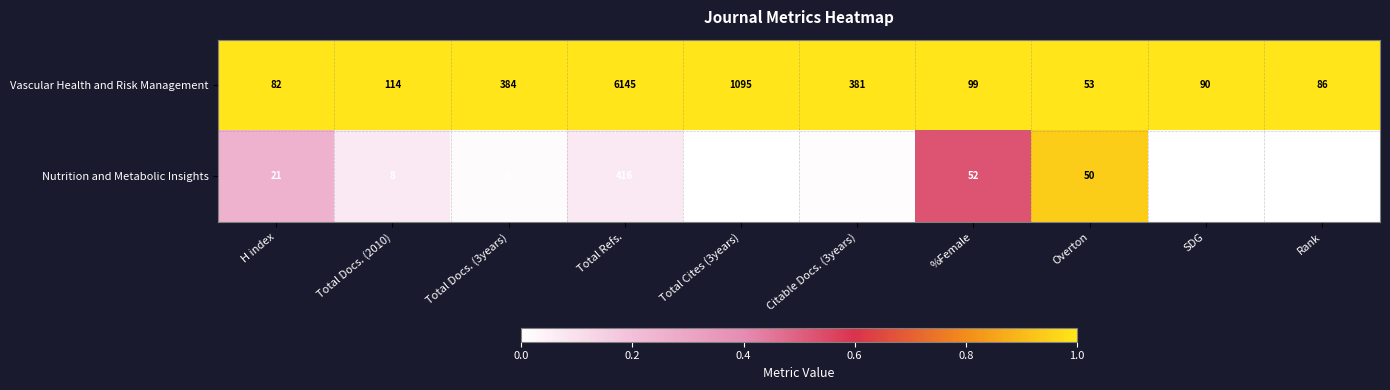

What is the difference between the maximum and minimum values in the Nutrition and Metabolic Insights series?

416